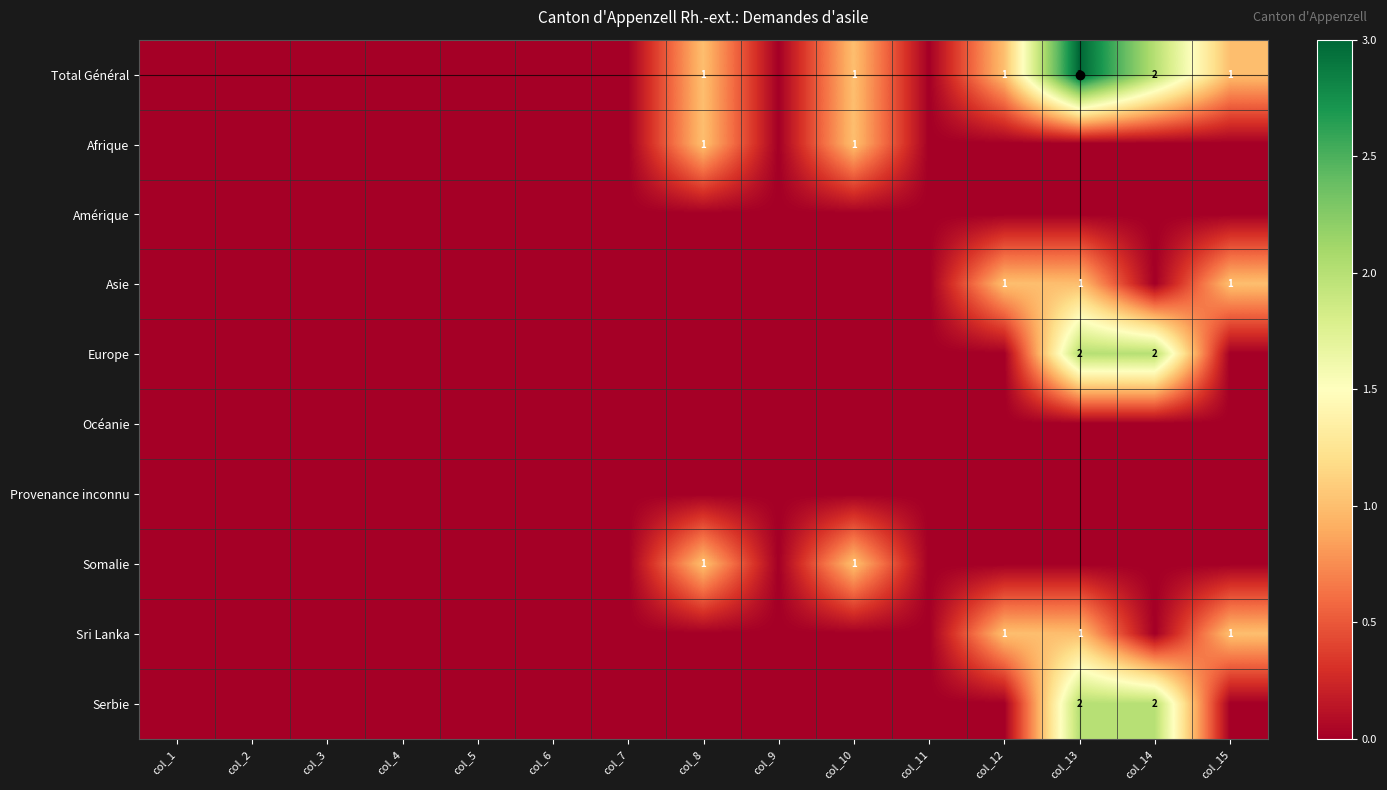

True or false: Asie has a value of 1 at col_15.

True